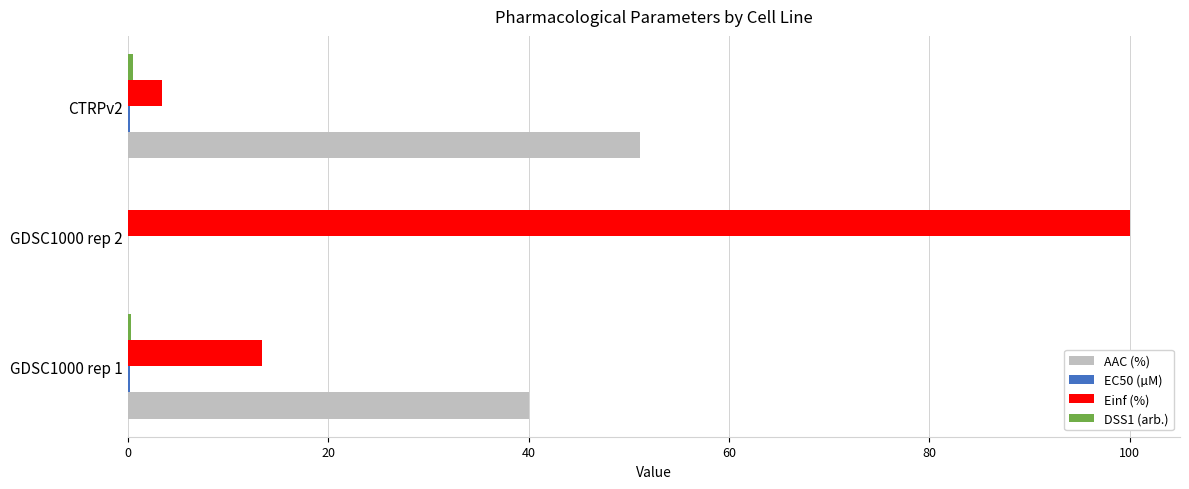

What is the maximum value for Einf (%)?

100.0